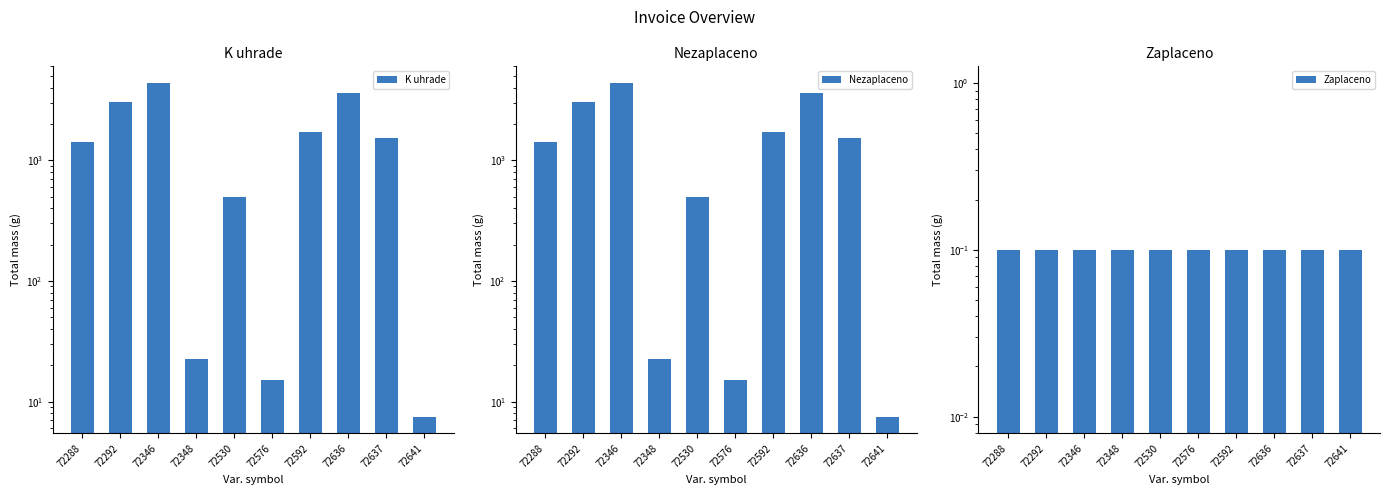

True or false: K uhrade has a value of 492.0 at 72530.

True